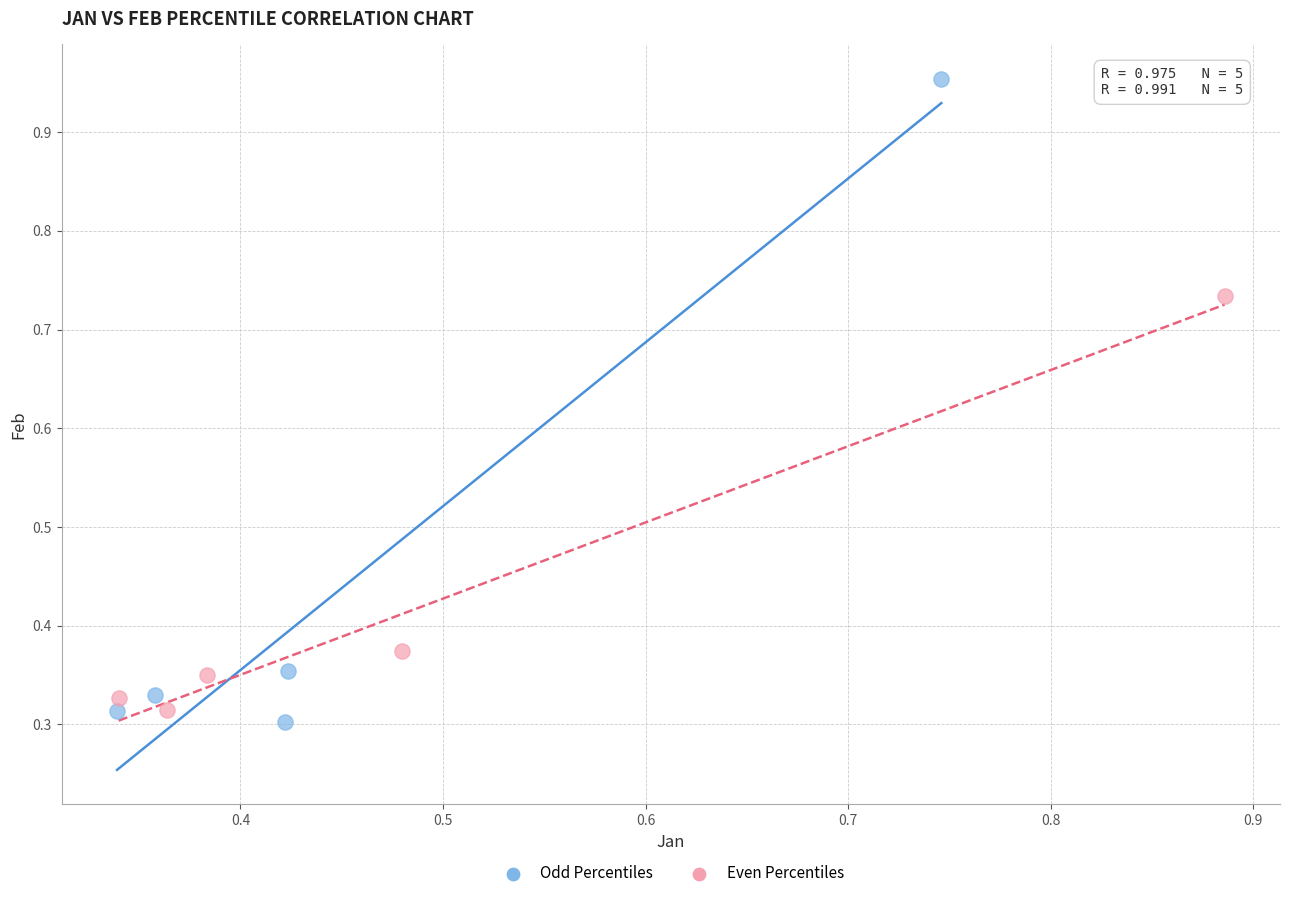

Which series has the largest Y range (max minus min)?

Odd Percentiles